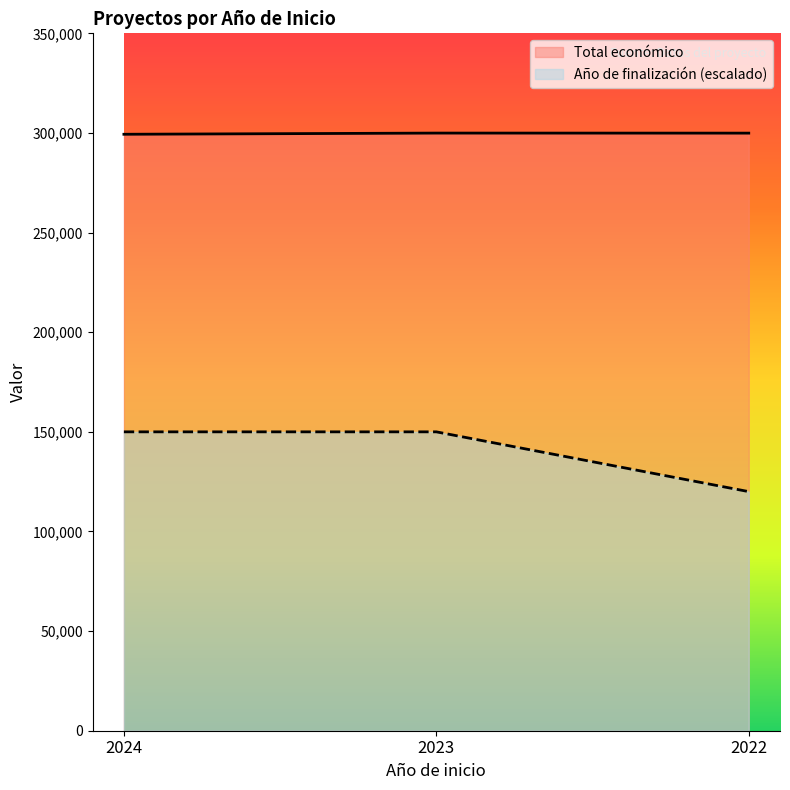

Which category has the highest value across all series?

2023